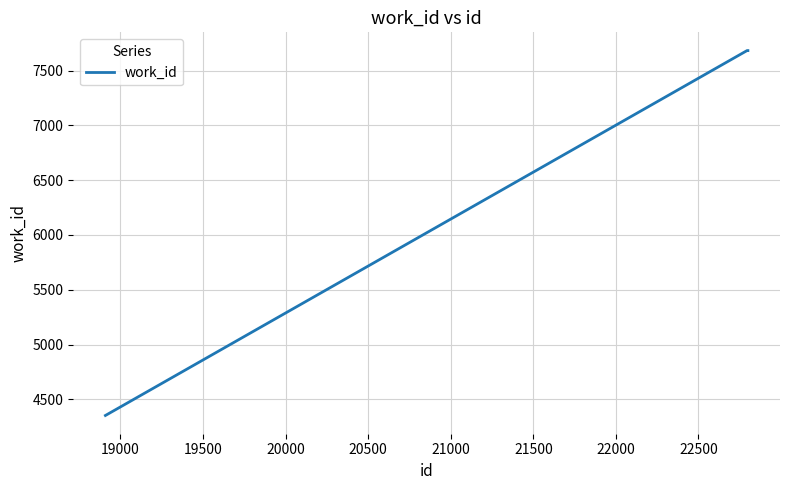

True or false: there are more than 1 points higher than both neighbors.

False